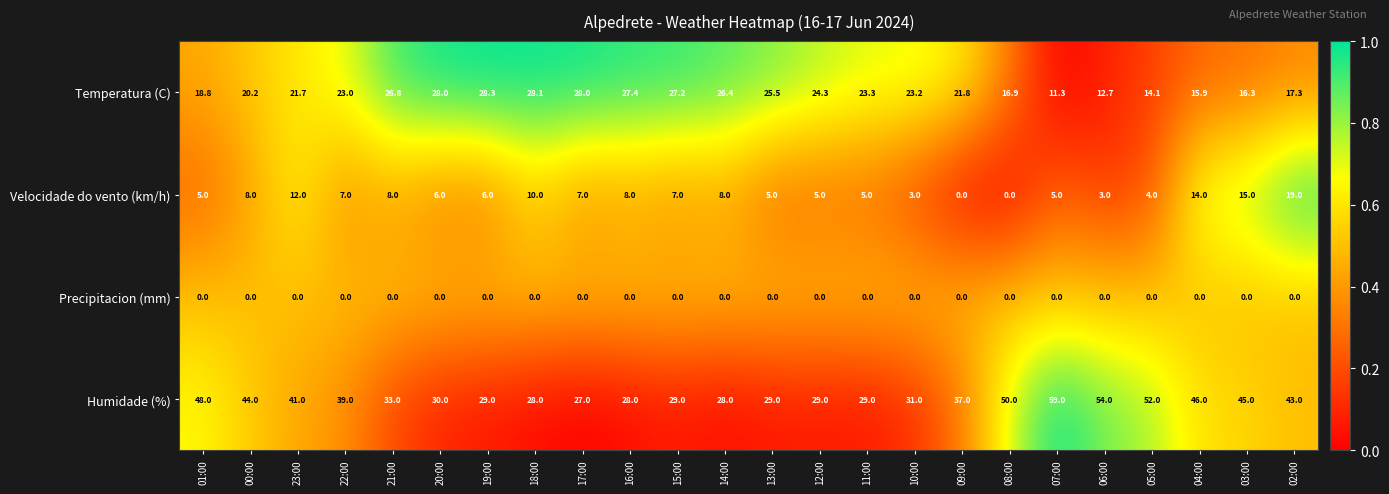

What is the difference between the Humidade (%) values at 12:00 and 07:00?

30.0